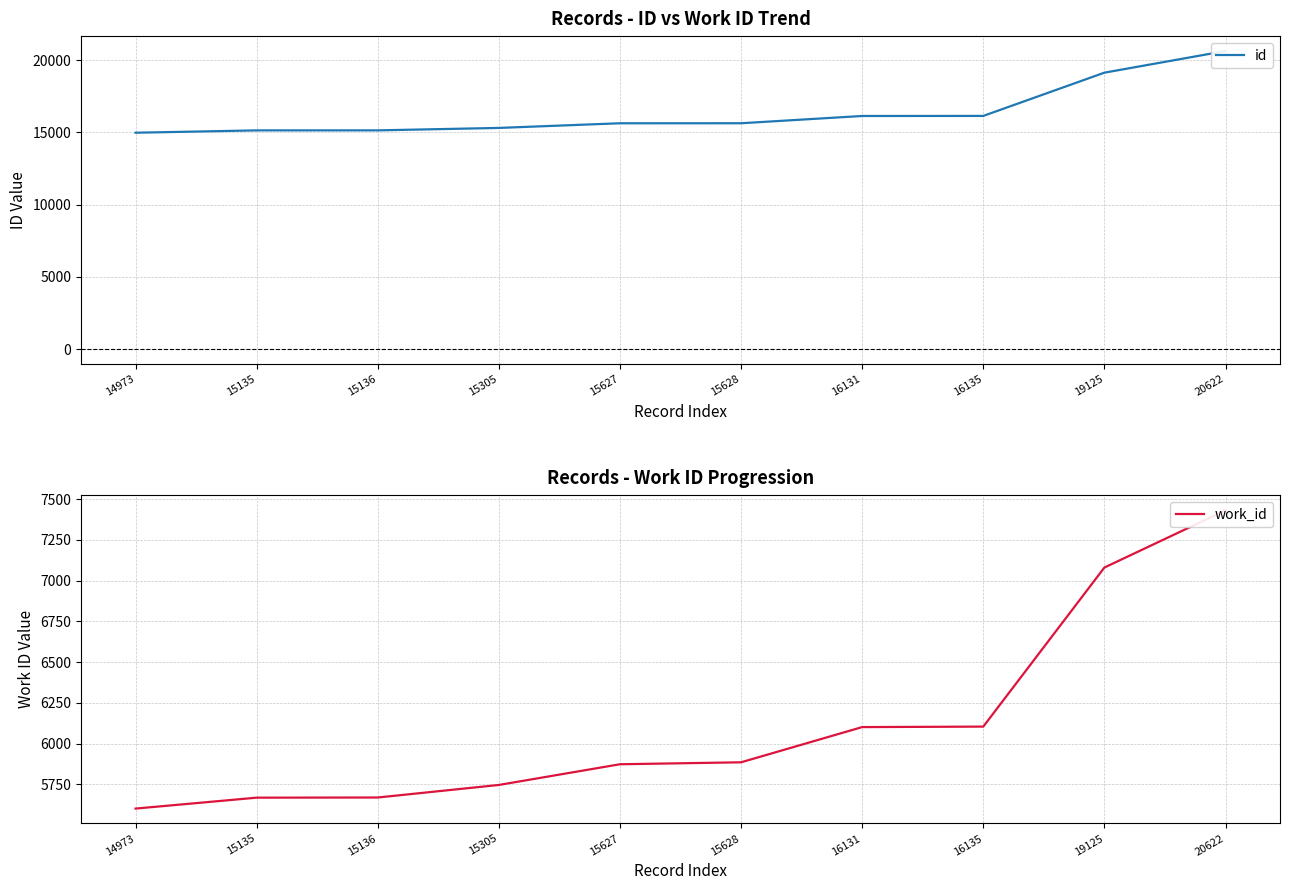

Which series has the largest total across all categories?

id